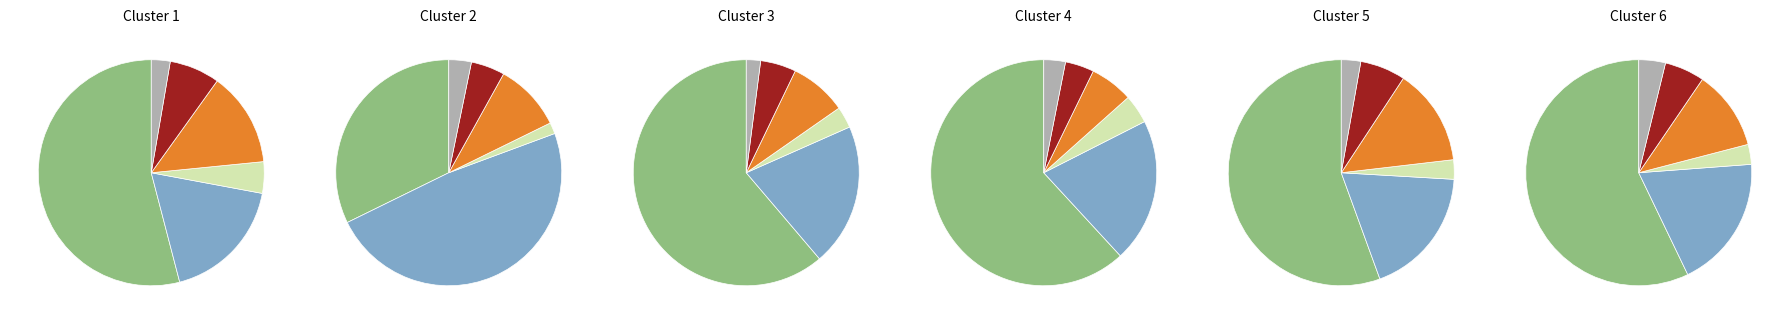

To the nearest percent, what portion does io_index_values represent?

75%